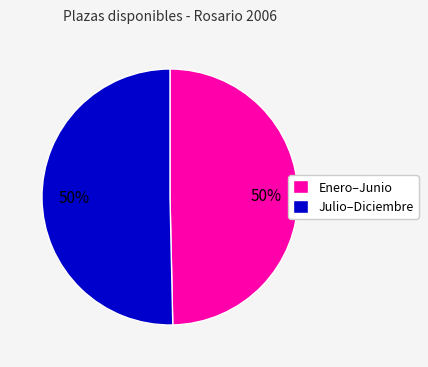

Count the number of slices in the pie.

2